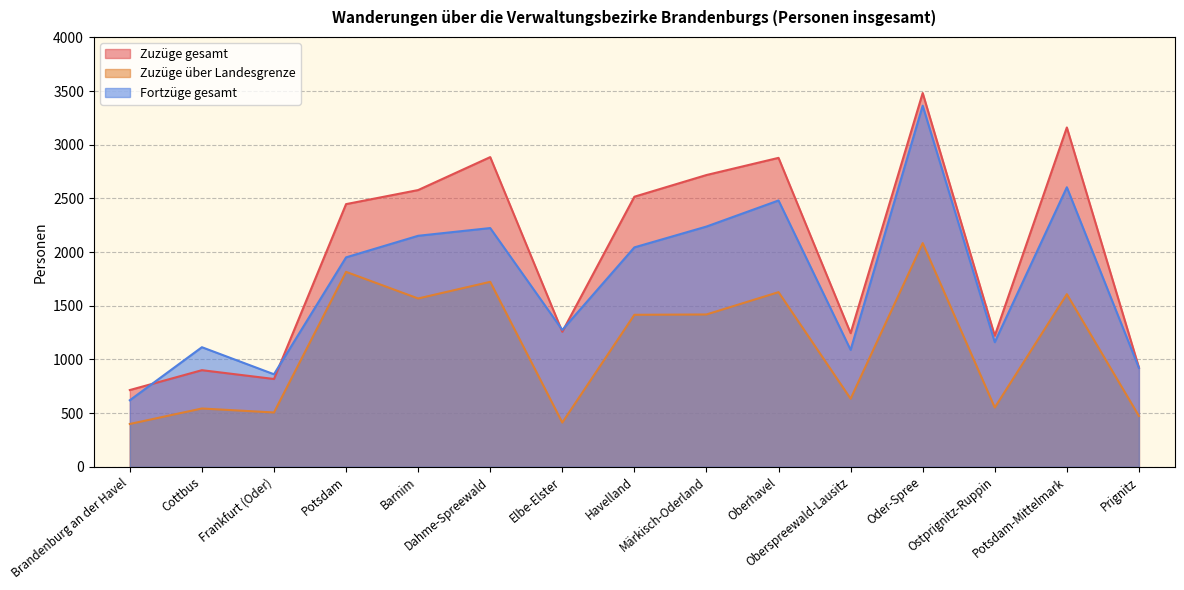

Where does the Zuzüge über Landesgrenze series first go above 1416?

Potsdam